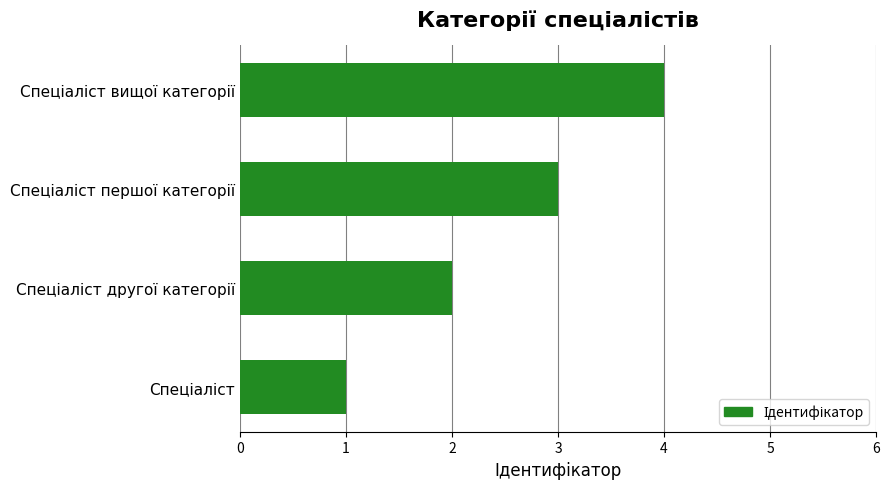

What is the sum of all values?

10